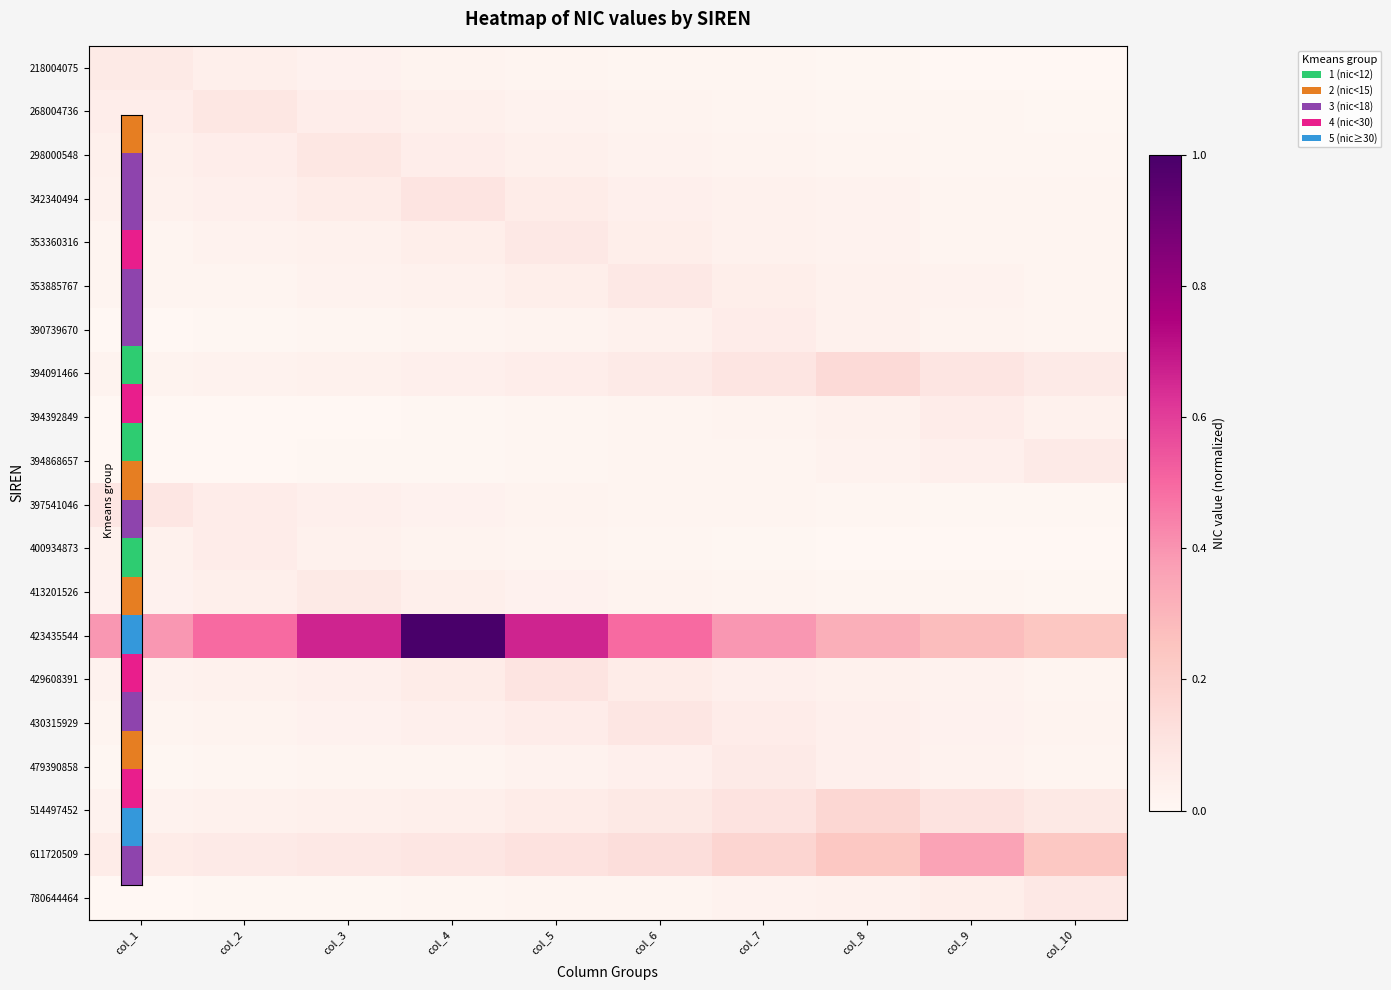

Which has a higher value, col_10 or col_1?

col_1